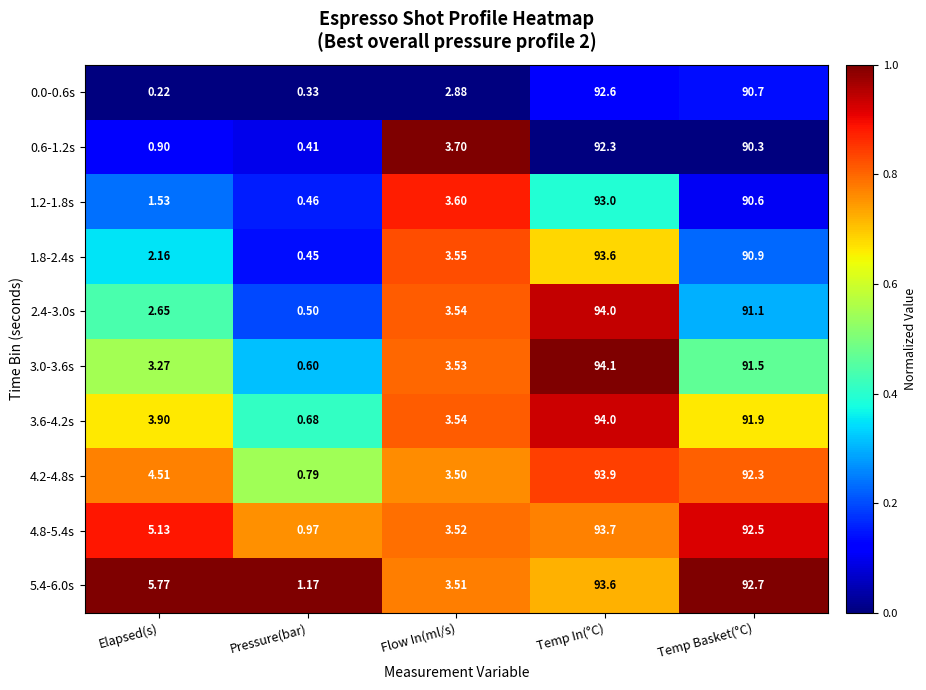

At which label does 3.6-4.2s reach its minimum?

Pressure(bar)